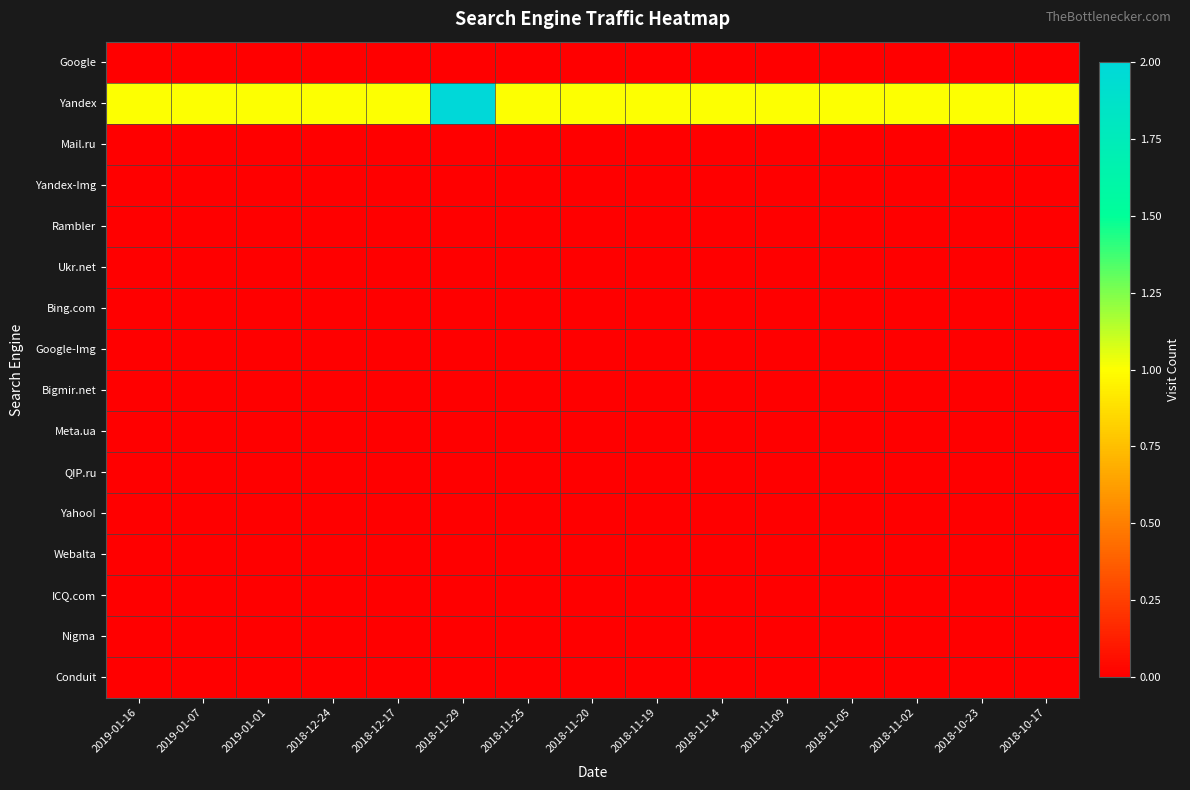

Reading left to right, transcribe all the data shown in this chart.

Google: 2019-01-16=0	2019-01-07=0	2019-01-01=0	2018-12-24=0	2018-12-17=0	2018-11-29=0	2018-11-25=0	2018-11-20=0	2018-11-19=0	2018-11-14=0	2018-11-09=0	2018-11-05=0	2018-11-02=0	2018-10-23=0	2018-10-17=0
Yandex: 2019-01-16=1	2019-01-07=1	2019-01-01=1	2018-12-24=1	2018-12-17=1	2018-11-29=2	2018-11-25=1	2018-11-20=1	2018-11-19=1	2018-11-14=1	2018-11-09=1	2018-11-05=1	2018-11-02=1	2018-10-23=1	2018-10-17=1
Mail.ru: 2019-01-16=0	2019-01-07=0	2019-01-01=0	2018-12-24=0	2018-12-17=0	2018-11-29=0	2018-11-25=0	2018-11-20=0	2018-11-19=0	2018-11-14=0	2018-11-09=0	2018-11-05=0	2018-11-02=0	2018-10-23=0	2018-10-17=0
Yandex-Img: 2019-01-16=0	2019-01-07=0	2019-01-01=0	2018-12-24=0	2018-12-17=0	2018-11-29=0	2018-11-25=0	2018-11-20=0	2018-11-19=0	2018-11-14=0	2018-11-09=0	2018-11-05=0	2018-11-02=0	2018-10-23=0	2018-10-17=0
Rambler: 2019-01-16=0	2019-01-07=0	2019-01-01=0	2018-12-24=0	2018-12-17=0	2018-11-29=0	2018-11-25=0	2018-11-20=0	2018-11-19=0	2018-11-14=0	2018-11-09=0	2018-11-05=0	2018-11-02=0	2018-10-23=0	2018-10-17=0
Ukr.net: 2019-01-16=0	2019-01-07=0	2019-01-01=0	2018-12-24=0	2018-12-17=0	2018-11-29=0	2018-11-25=0	2018-11-20=0	2018-11-19=0	2018-11-14=0	2018-11-09=0	2018-11-05=0	2018-11-02=0	2018-10-23=0	2018-10-17=0
Bing.com: 2019-01-16=0	2019-01-07=0	2019-01-01=0	2018-12-24=0	2018-12-17=0	2018-11-29=0	2018-11-25=0	2018-11-20=0	2018-11-19=0	2018-11-14=0	2018-11-09=0	2018-11-05=0	2018-11-02=0	2018-10-23=0	2018-10-17=0
Google-Img: 2019-01-16=0	2019-01-07=0	2019-01-01=0	2018-12-24=0	2018-12-17=0	2018-11-29=0	2018-11-25=0	2018-11-20=0	2018-11-19=0	2018-11-14=0	2018-11-09=0	2018-11-05=0	2018-11-02=0	2018-10-23=0	2018-10-17=0
Bigmir.net: 2019-01-16=0	2019-01-07=0	2019-01-01=0	2018-12-24=0	2018-12-17=0	2018-11-29=0	2018-11-25=0	2018-11-20=0	2018-11-19=0	2018-11-14=0	2018-11-09=0	2018-11-05=0	2018-11-02=0	2018-10-23=0	2018-10-17=0
Meta.ua: 2019-01-16=0	2019-01-07=0	2019-01-01=0	2018-12-24=0	2018-12-17=0	2018-11-29=0	2018-11-25=0	2018-11-20=0	2018-11-19=0	2018-11-14=0	2018-11-09=0	2018-11-05=0	2018-11-02=0	2018-10-23=0	2018-10-17=0
QIP.ru: 2019-01-16=0	2019-01-07=0	2019-01-01=0	2018-12-24=0	2018-12-17=0	2018-11-29=0	2018-11-25=0	2018-11-20=0	2018-11-19=0	2018-11-14=0	2018-11-09=0	2018-11-05=0	2018-11-02=0	2018-10-23=0	2018-10-17=0
Yahoo!: 2019-01-16=0	2019-01-07=0	2019-01-01=0	2018-12-24=0	2018-12-17=0	2018-11-29=0	2018-11-25=0	2018-11-20=0	2018-11-19=0	2018-11-14=0	2018-11-09=0	2018-11-05=0	2018-11-02=0	2018-10-23=0	2018-10-17=0
Webalta: 2019-01-16=0	2019-01-07=0	2019-01-01=0	2018-12-24=0	2018-12-17=0	2018-11-29=0	2018-11-25=0	2018-11-20=0	2018-11-19=0	2018-11-14=0	2018-11-09=0	2018-11-05=0	2018-11-02=0	2018-10-23=0	2018-10-17=0
ICQ.com: 2019-01-16=0	2019-01-07=0	2019-01-01=0	2018-12-24=0	2018-12-17=0	2018-11-29=0	2018-11-25=0	2018-11-20=0	2018-11-19=0	2018-11-14=0	2018-11-09=0	2018-11-05=0	2018-11-02=0	2018-10-23=0	2018-10-17=0
Nigma: 2019-01-16=0	2019-01-07=0	2019-01-01=0	2018-12-24=0	2018-12-17=0	2018-11-29=0	2018-11-25=0	2018-11-20=0	2018-11-19=0	2018-11-14=0	2018-11-09=0	2018-11-05=0	2018-11-02=0	2018-10-23=0	2018-10-17=0
Conduit: 2019-01-16=0	2019-01-07=0	2019-01-01=0	2018-12-24=0	2018-12-17=0	2018-11-29=0	2018-11-25=0	2018-11-20=0	2018-11-19=0	2018-11-14=0	2018-11-09=0	2018-11-05=0	2018-11-02=0	2018-10-23=0	2018-10-17=0